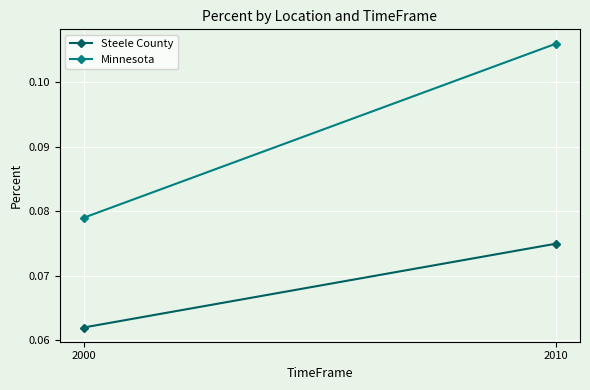

Is the value of Minnesota at 2000 greater than the value of Steele County at 2000?

Yes